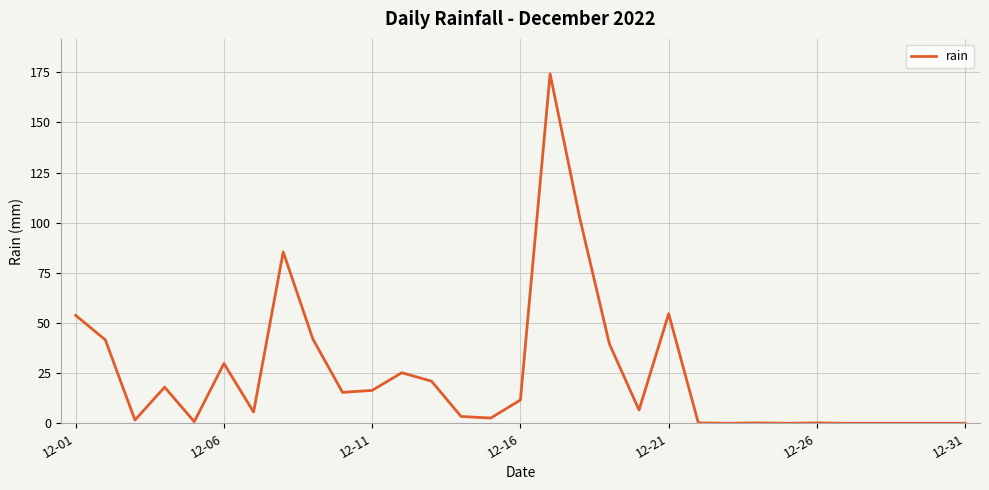

What is the maximum value shown in the chart?

174.2